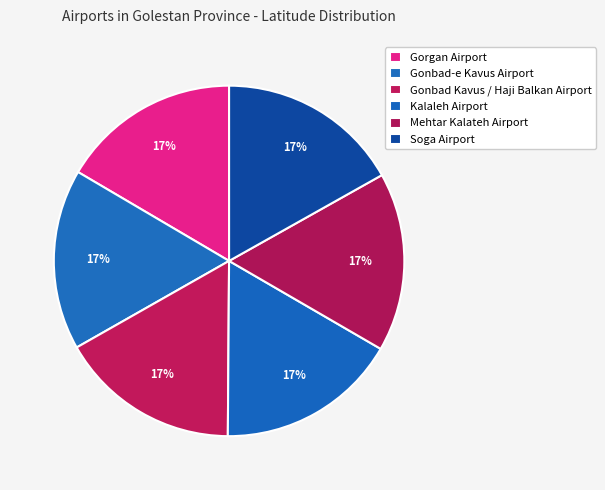

To the nearest percent, what is the combined percentage of Soga Airport and Mehtar Kalateh Airport?

33%